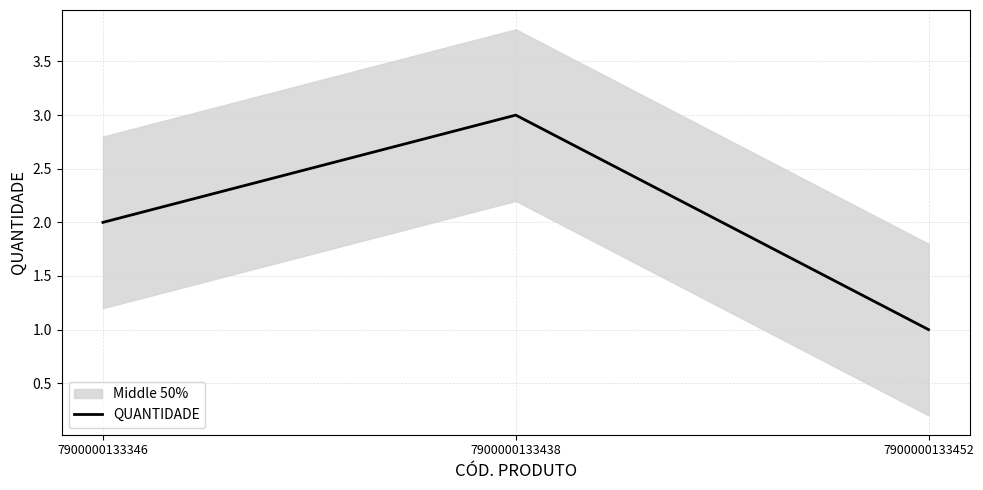

Does the chart display data point markers on the line(s)?

No